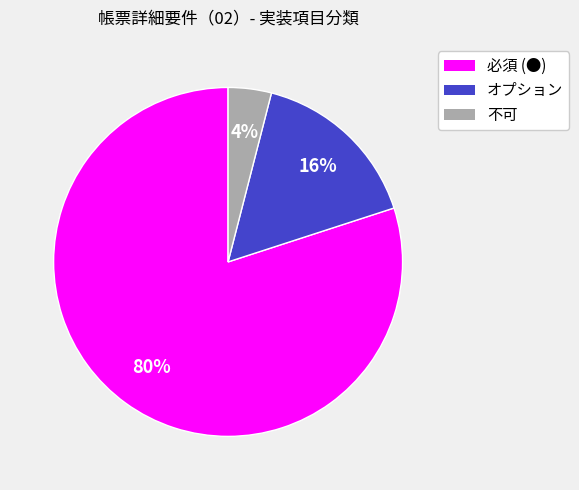

To the nearest percent, what is the difference between the 必須 (●) and 不可 slice percentages?

76%